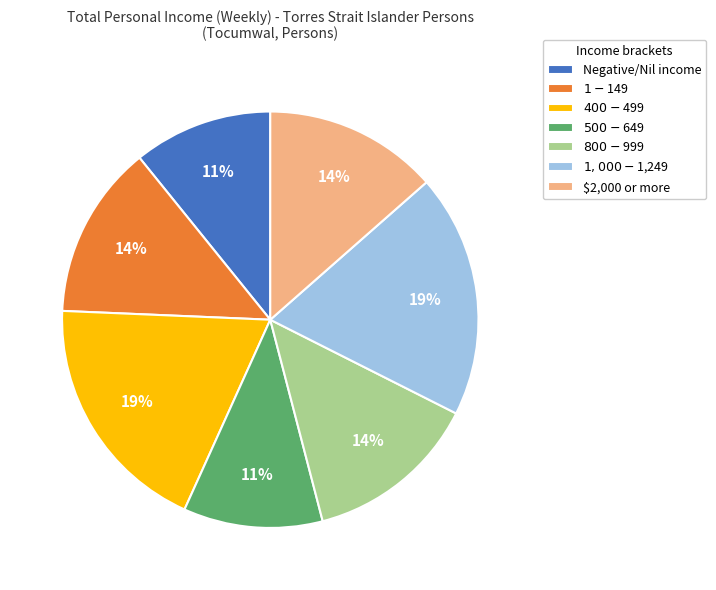

What is the ratio of the value at $2,000 or more to the value at $800-$999?

1.0